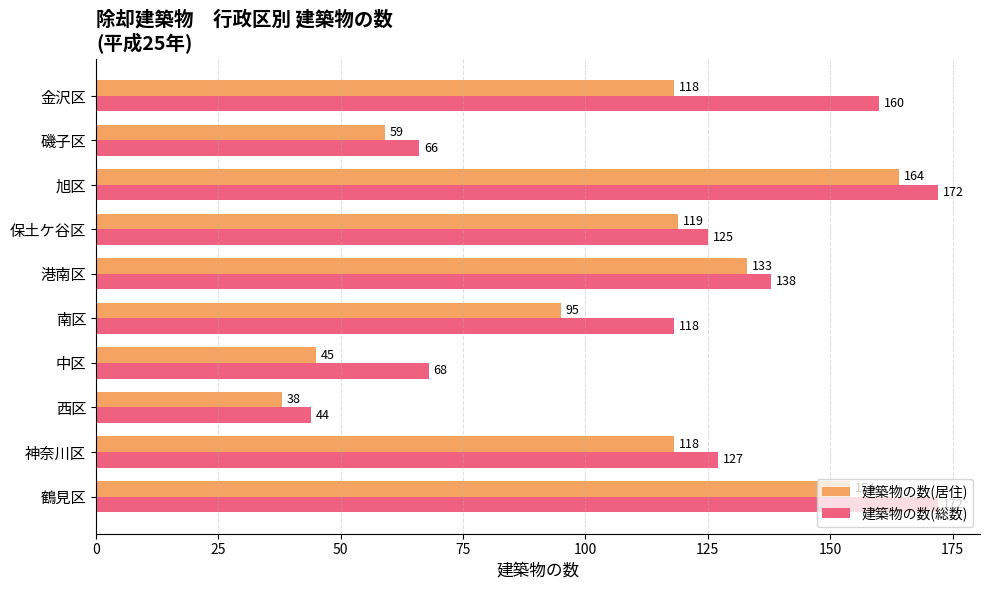

What is the difference between the second highest and second lowest values in the 建築物の数(居住) series?

109